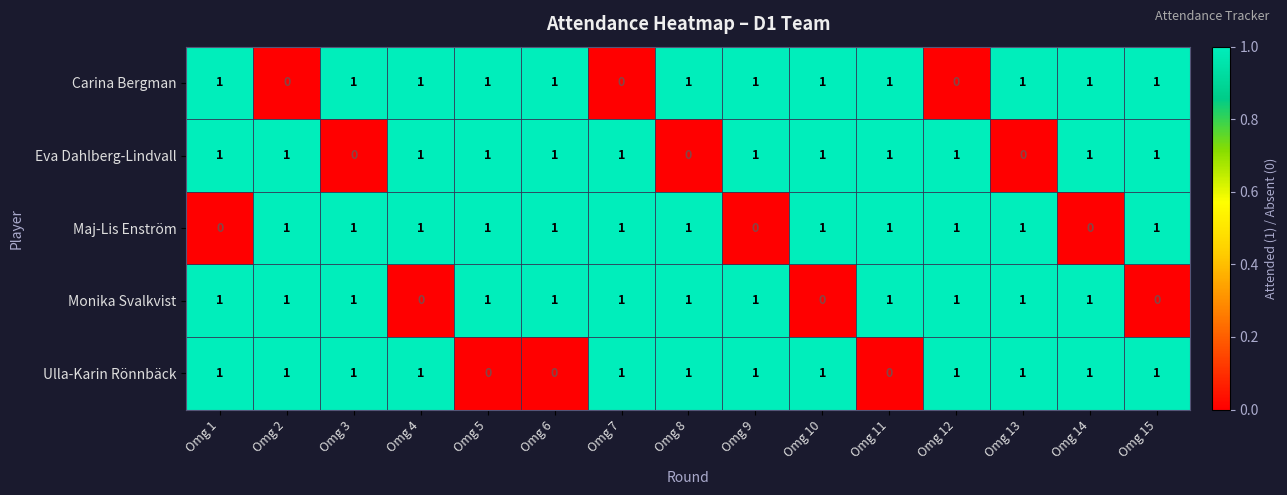

What is the difference between the highest and lowest values at Omg 1?

1